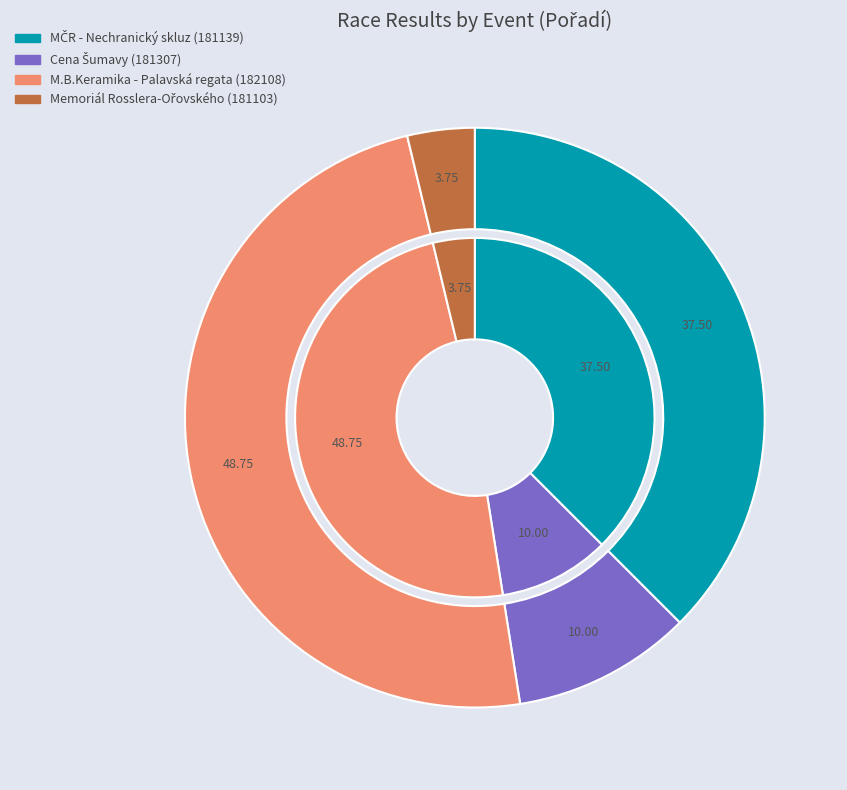

Is 181307 the majority of the pie?

No